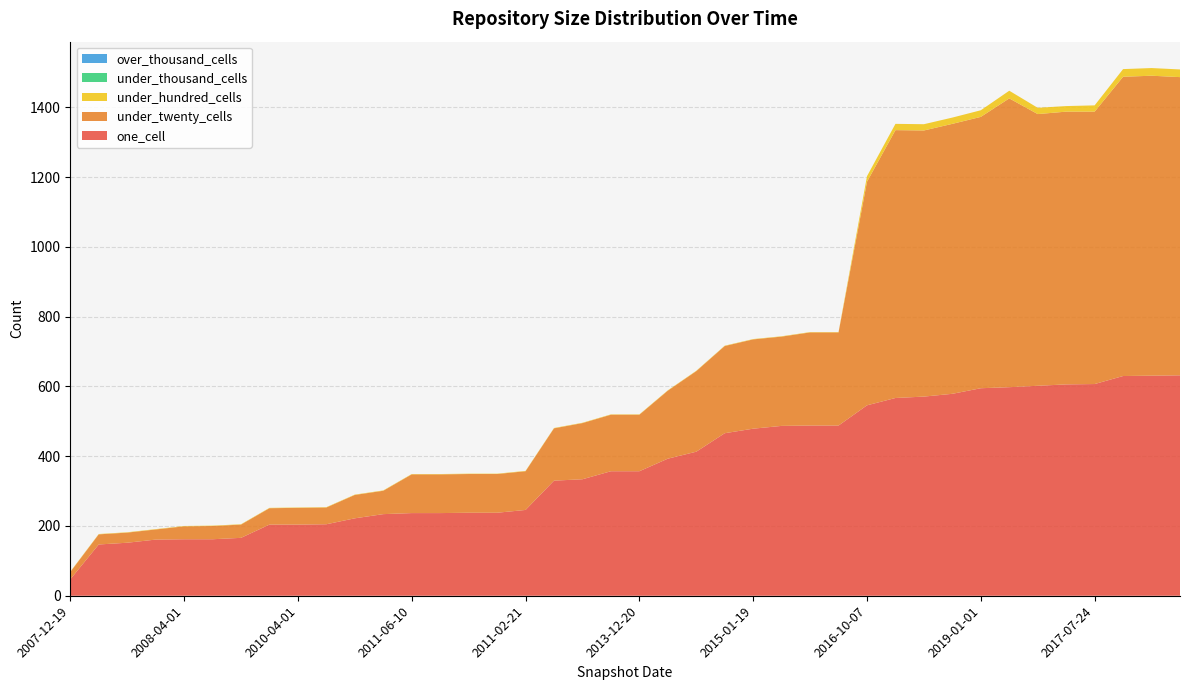

Reading right to left, list all the values displayed in this chart.

one_cell: 632	631	630	607	606	602	598	595	579	571	567	546	488	488	487	479	466	413	393	357	357	334	330	246	238	238	237	237	234	222	205	204	204	166	162	162	161	152	147	47
under_twenty_cells: 855	860	858	781	782	779	828	778	774	763	768	641	267	267	256	256	250	231	195	162	162	161	150	111	111	111	111	111	67	67	48	48	47	38	38	37	29	29	29	21
under_hundred_cells: 22	22	22	18	16	18	22	19	18	18	18	16	1	1	1	1	1	1	1	1	1	1	1	1	1	1	1	1	1	1	1	1	1	1	1	1	1	1	1	1
under_thousand_cells: 0	0	0	0	0	0	0	0	0	0	0	0	0	0	0	0	0	0	0	0	0	0	0	0	0	0	0	0	0	0	0	0	0	0	0	0	0	0	0	0
over_thousand_cells: 0	0	0	0	0	0	0	0	0	0	0	0	0	0	0	0	0	0	0	0	0	0	0	0	0	0	0	0	0	0	0	0	0	0	0	0	0	0	0	0